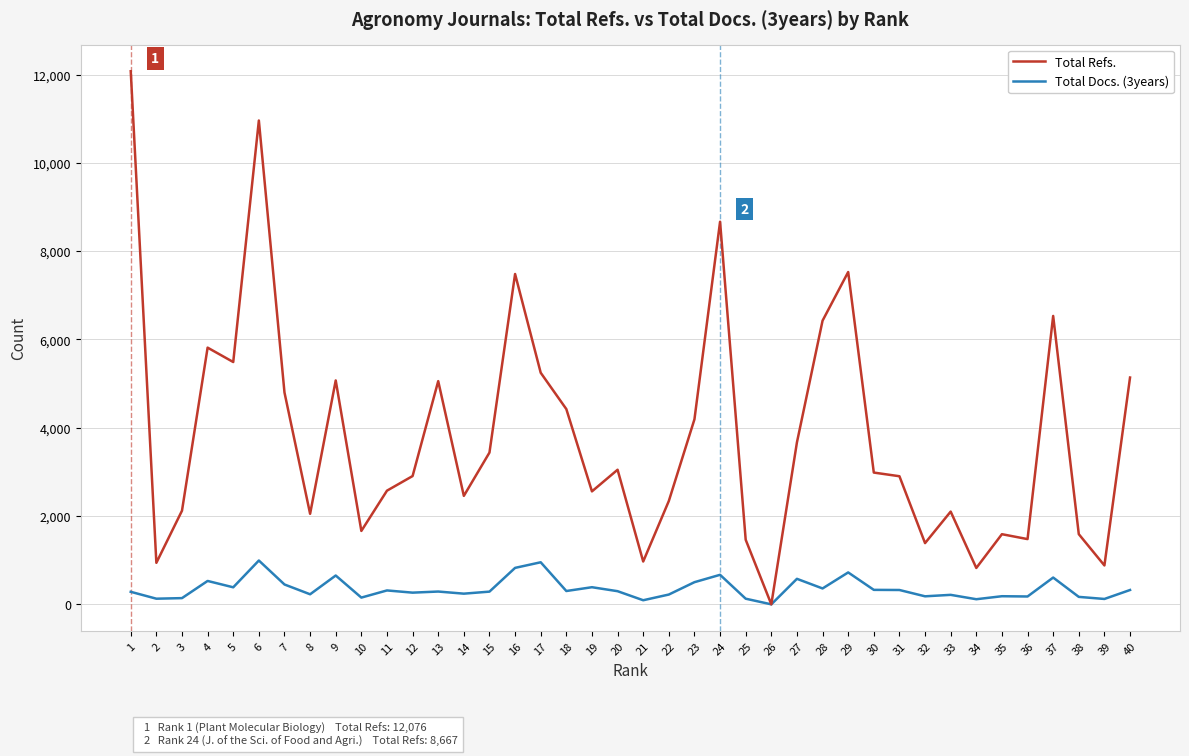

How many lines are shown in the chart?

2